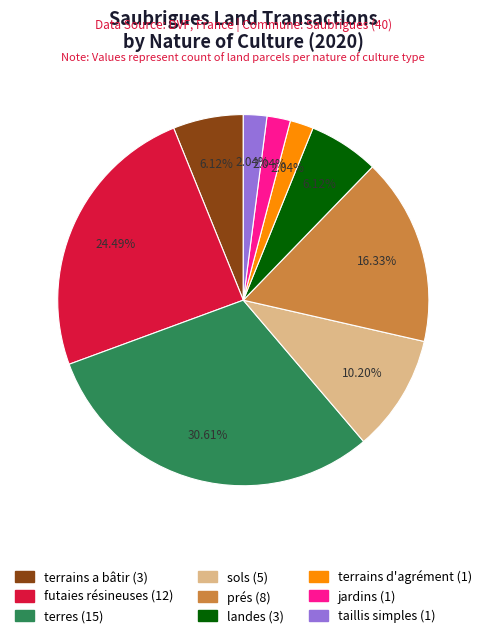

Count the number of slices in the pie.

9